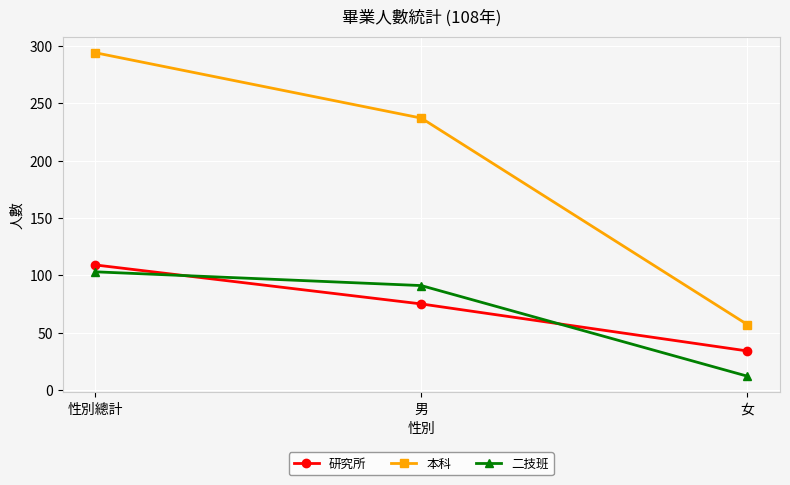

Does the chart have visible grid lines?

Yes